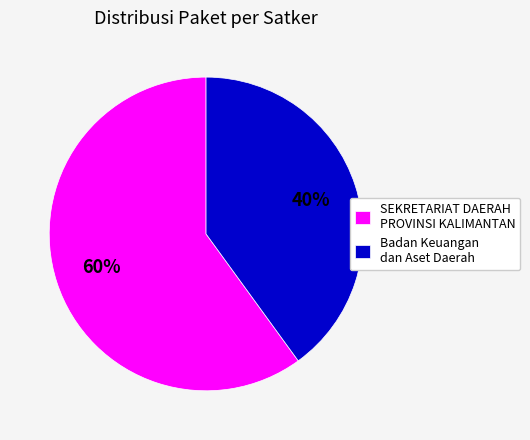

Is there a majority slice in this chart?

Yes